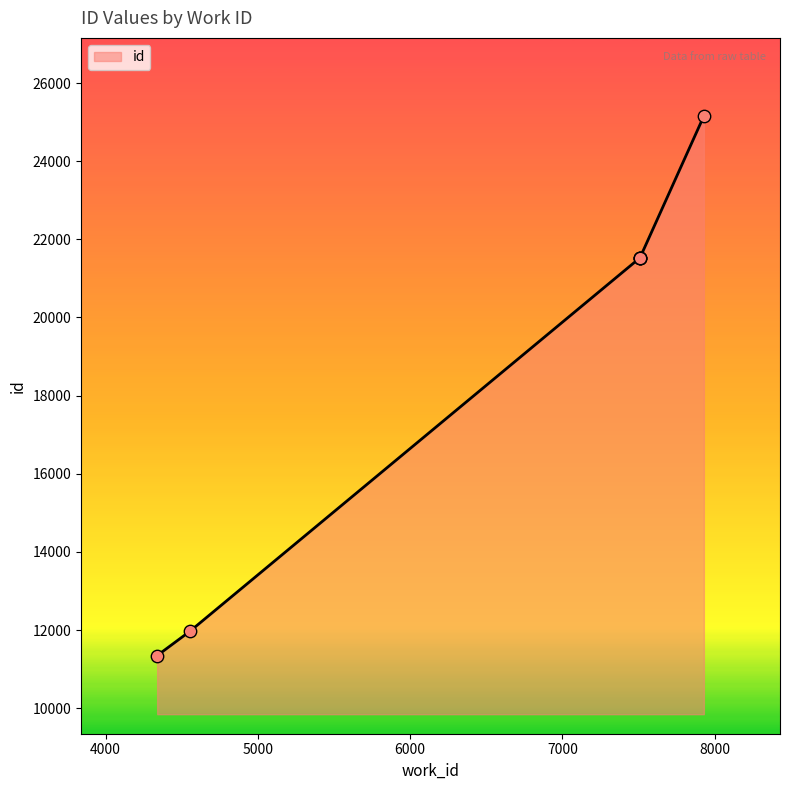

Which has a higher value, 7509 or 4339?

7509